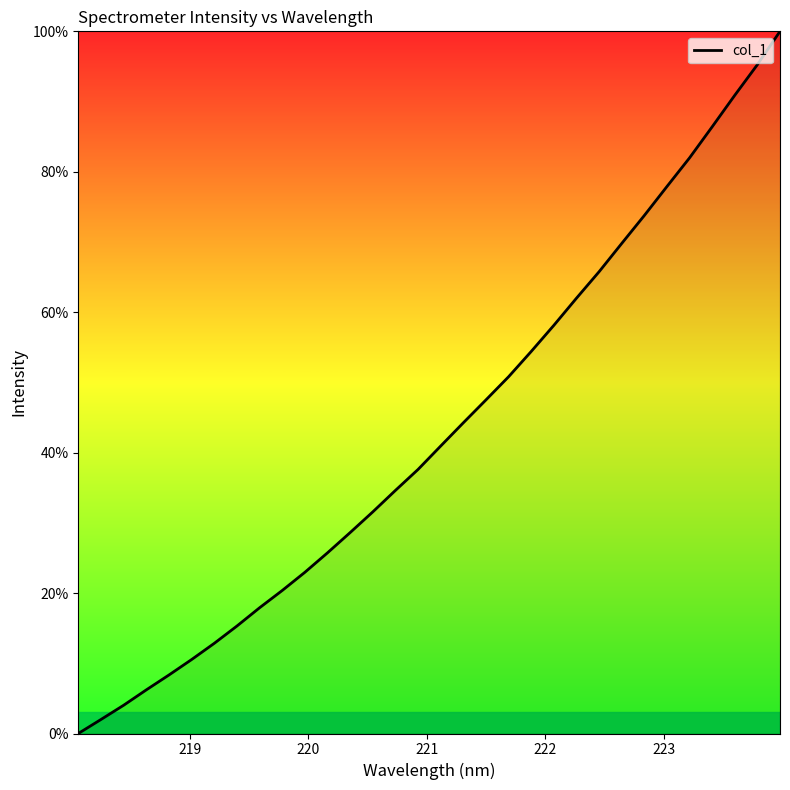

Is this an area chart (filled region under the line)?

No